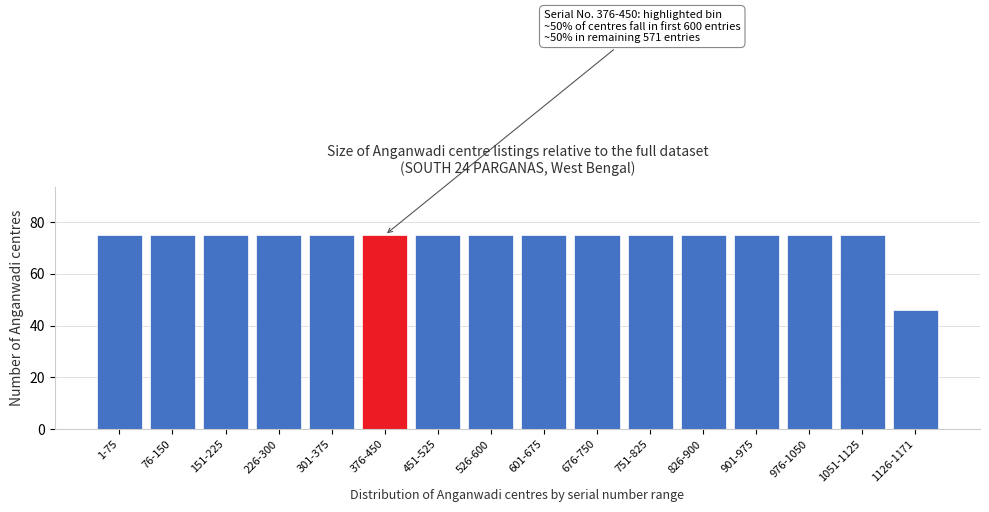

Reading right to left, extract all data points from this chart.

46	75	75	75	75	75	75	75	75	75	75	75	75	75	75	75